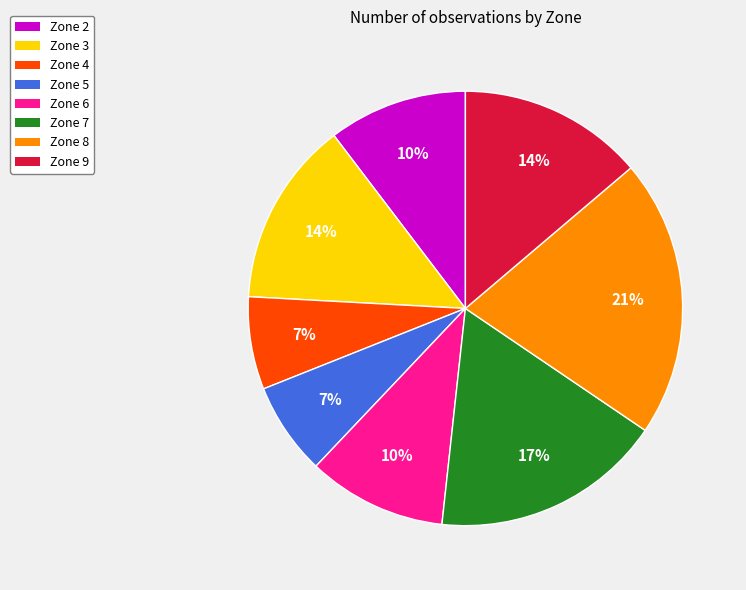

Does any single category account for the majority?

No